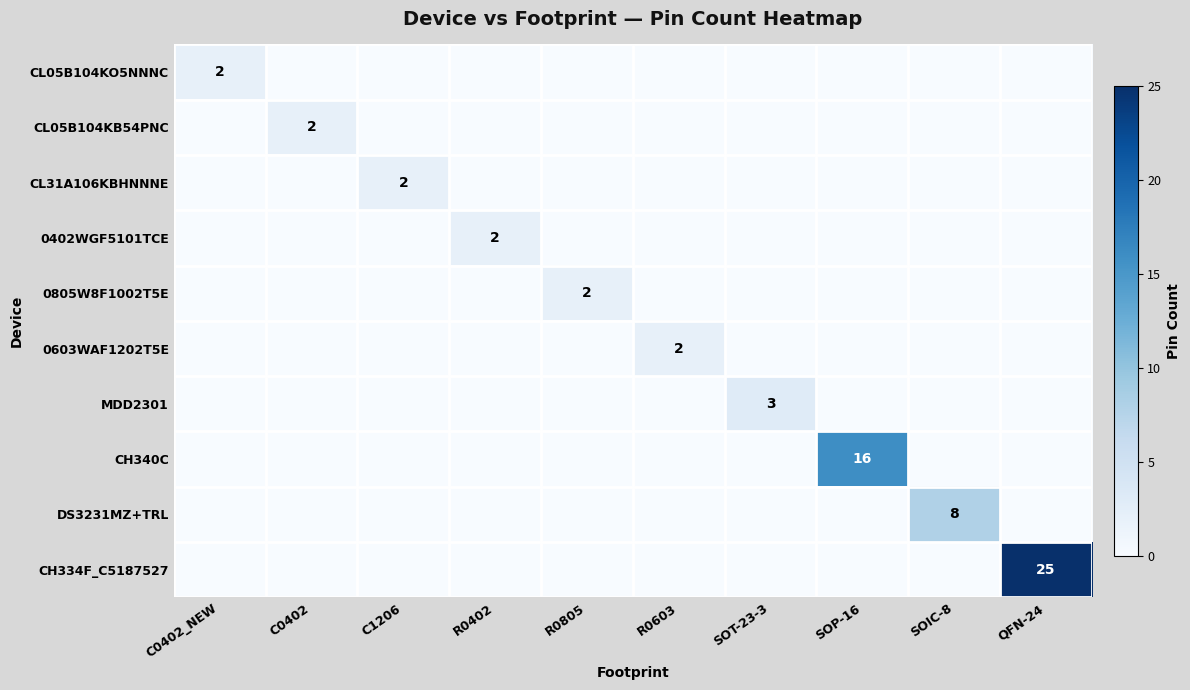

The CH334F_C5187527 series shows 39 at QFN-24. True or false?

False